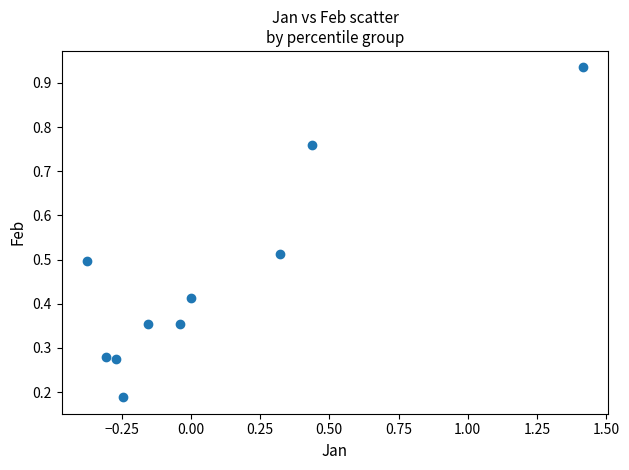

What is the range of X values (max minus min)?

1.8